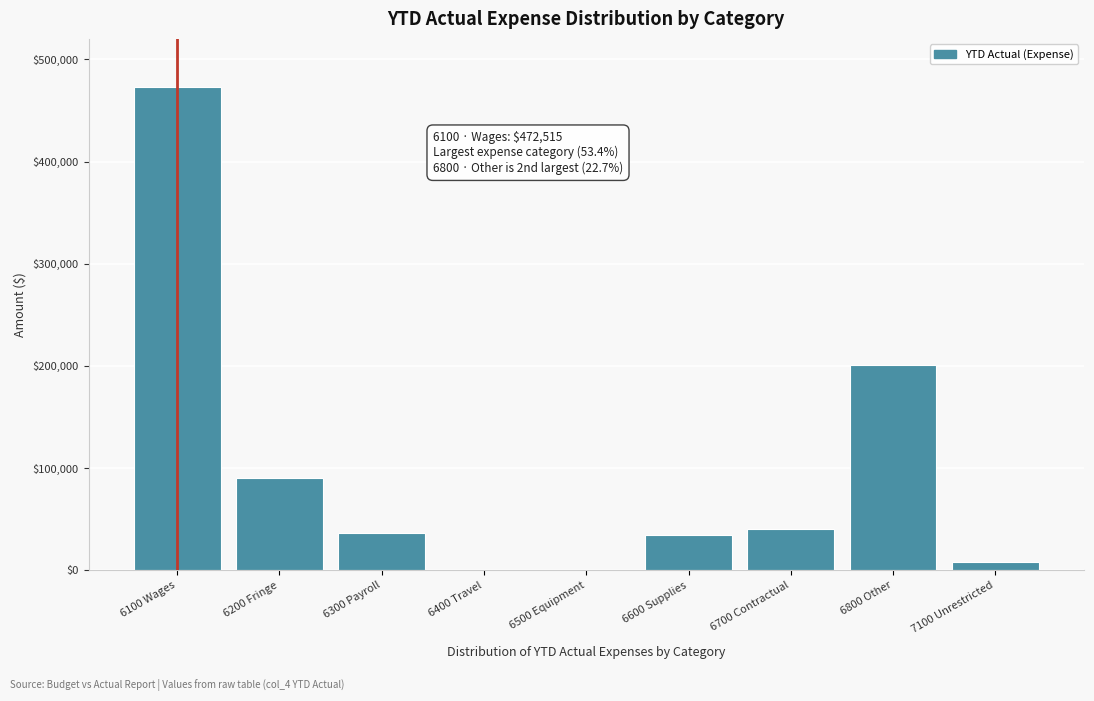

What is the sum of all values?

885514.9